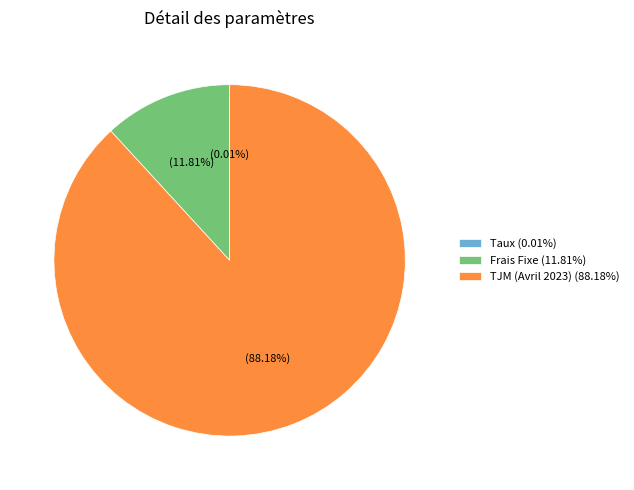

Does Frais Fixe (11.81%) represent more than half of the total?

No